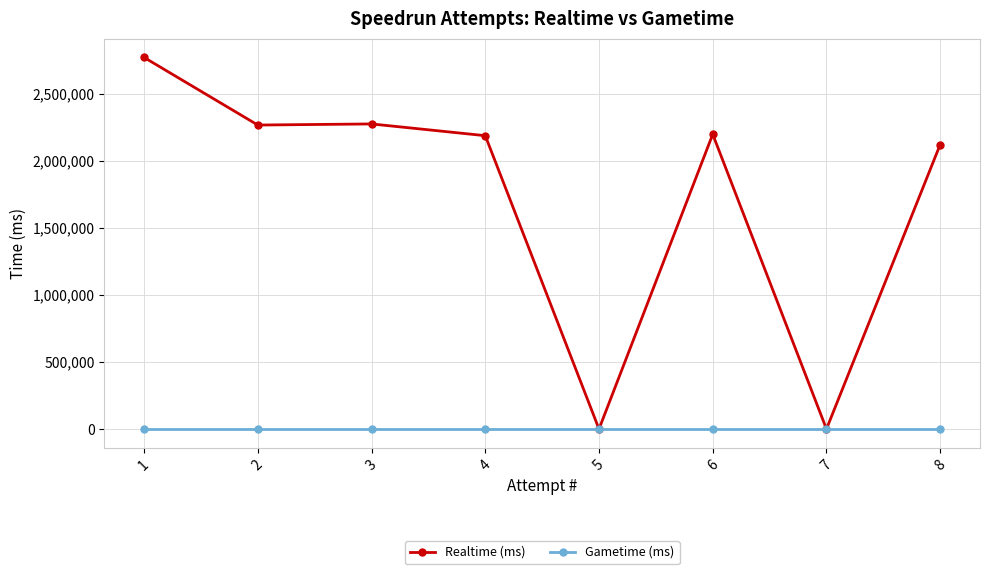

What are all the series names shown in the legend?

Realtime (ms), Gametime (ms)